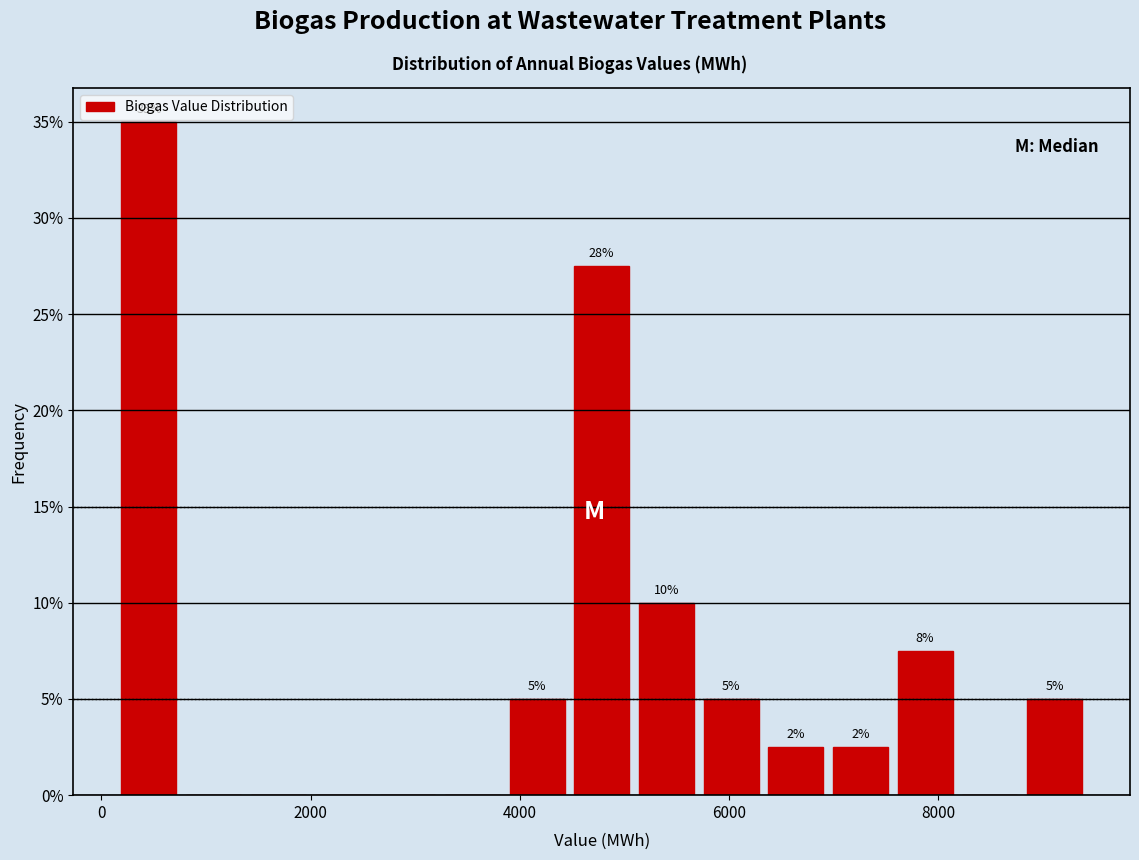

Around what value on the x-axis is the tallest bar? Give the approximate position of its centre, as read against the axis.

400